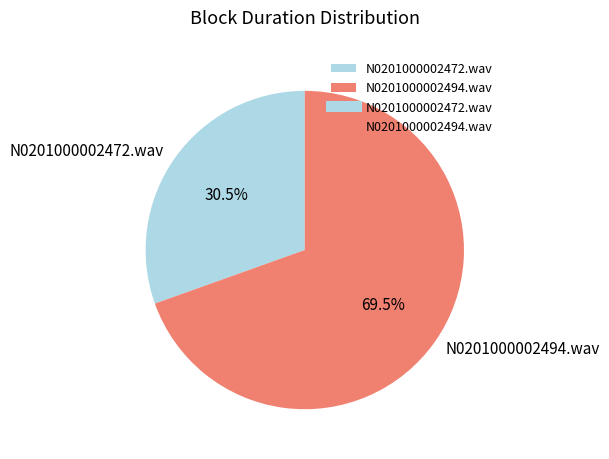

Rank the categories by value from highest to lowest.

N0201000002494.wav, N0201000002472.wav